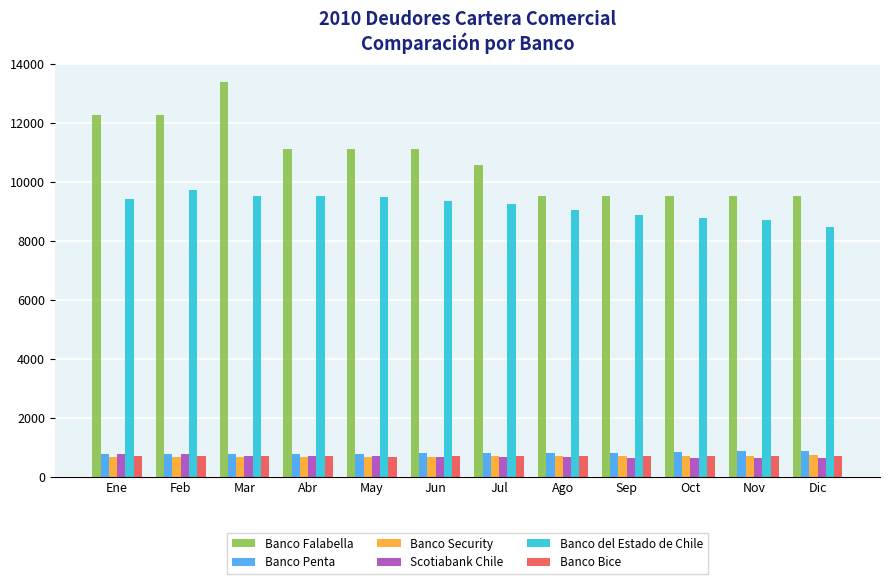

True or false: Scotiabank Chile has a value of 658 at Nov.

True